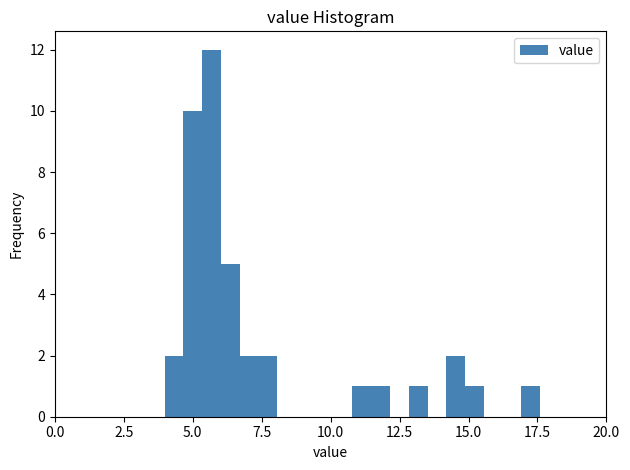

Around what value on the x-axis is the tallest bar? Give the approximate position of its centre, as read against the axis.

5.5